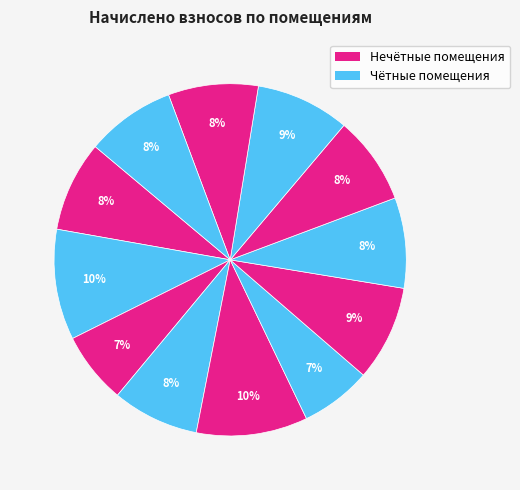

How many segments does this pie chart have?

12